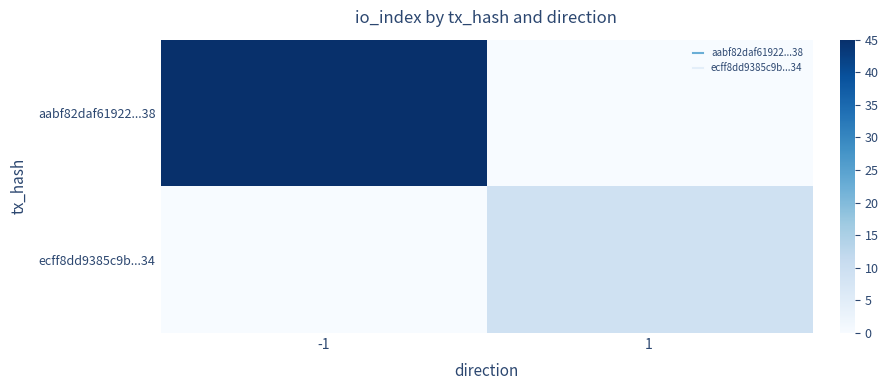

Reading left to right, list all the values displayed in this chart.

aabf82daf61922...38: -1=45	1=0
ecff8dd9385c9b...34: -1=0	1=9